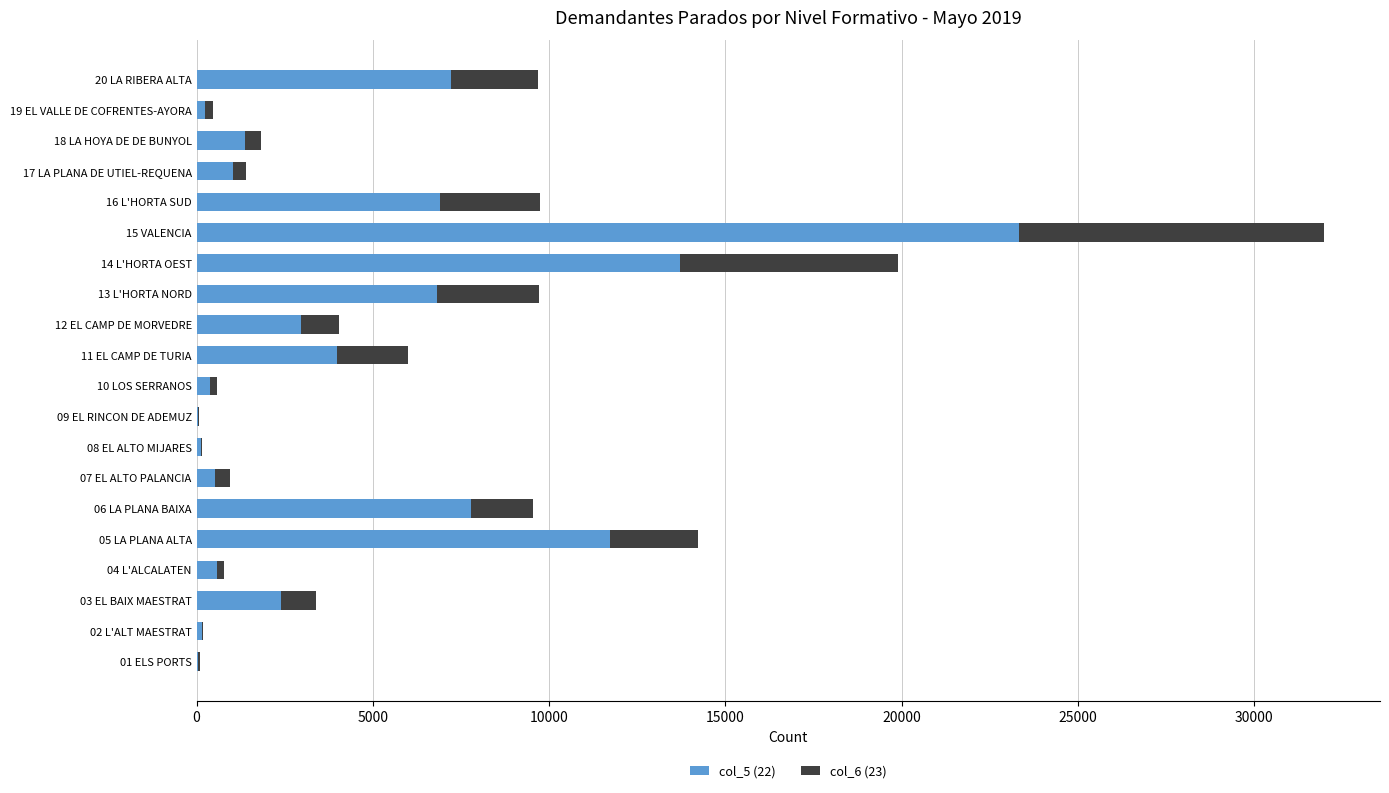

The value of col_5 (22) at 13 L'HORTA NORD is 12075. True or false?

False